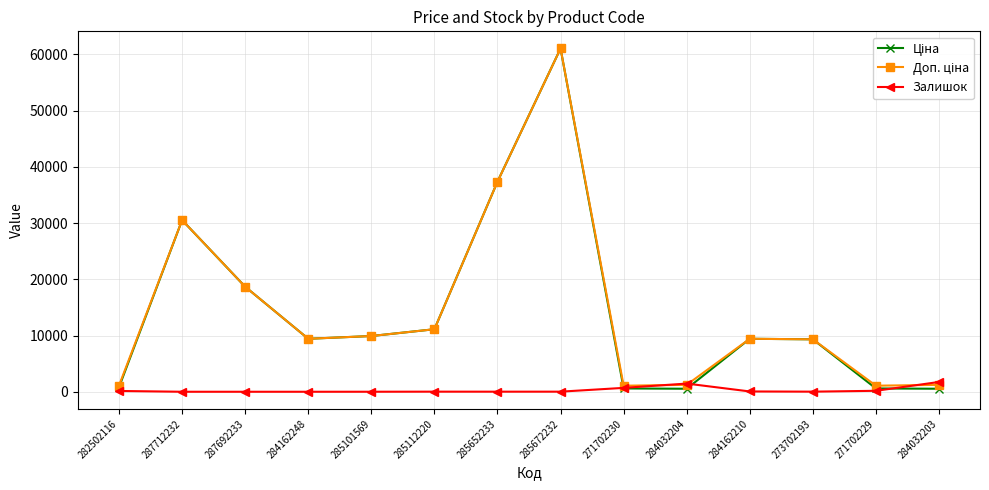

What is the greatest value displayed?

61024.7